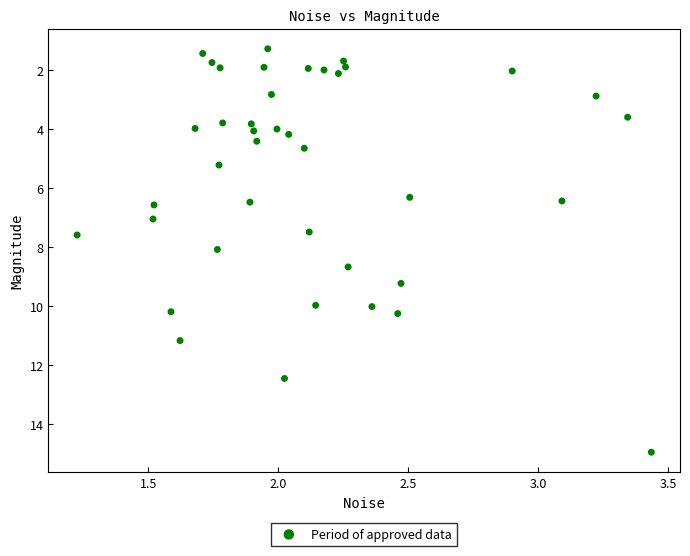

What is the range of X values (max minus min)?

2.2